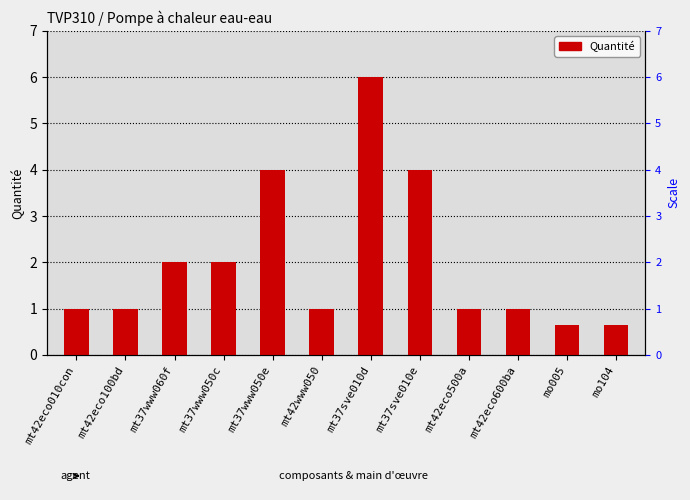

What is the change in value from mt42eco100bd to mt37sve010d?

+5.0